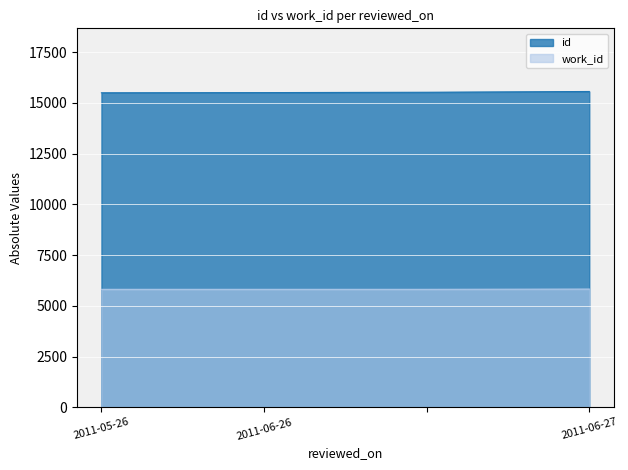

Between 2011-05-26 and , which series saw the biggest shift?

id